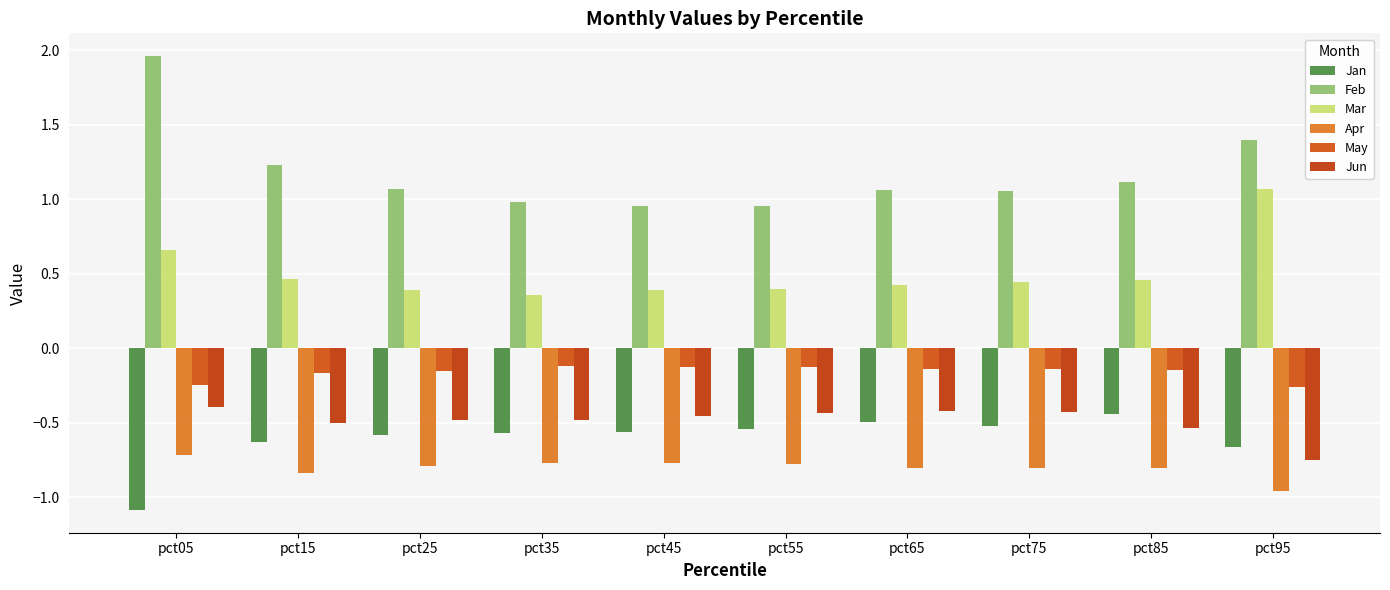

True or false: Feb has a value of 1.5 at pct85.

False